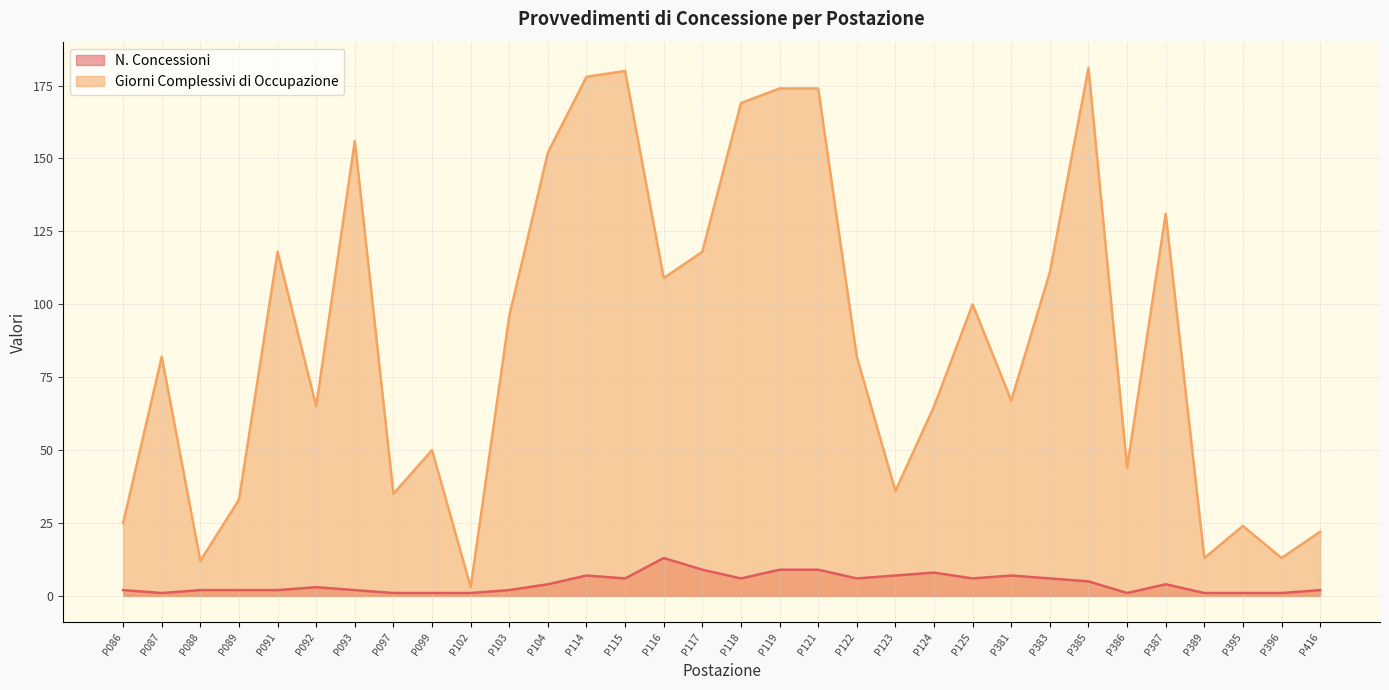

True or false: N. Concessioni has a value of 3 at P093.

False